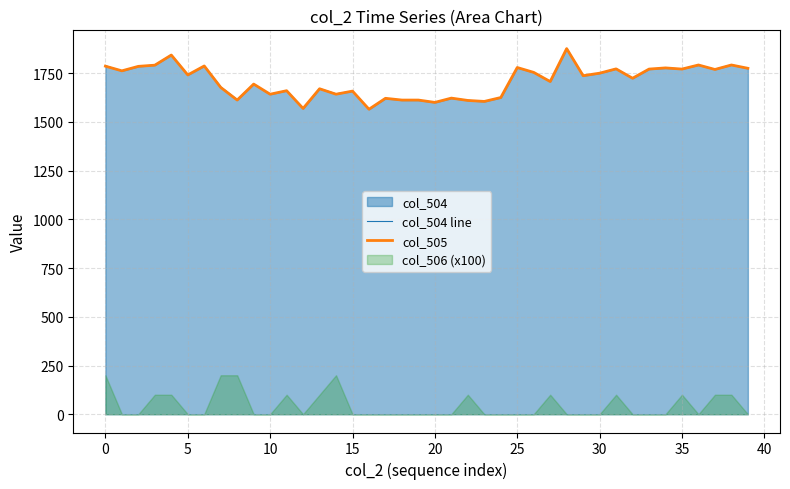

What is the label of the 14th point from the left?

13